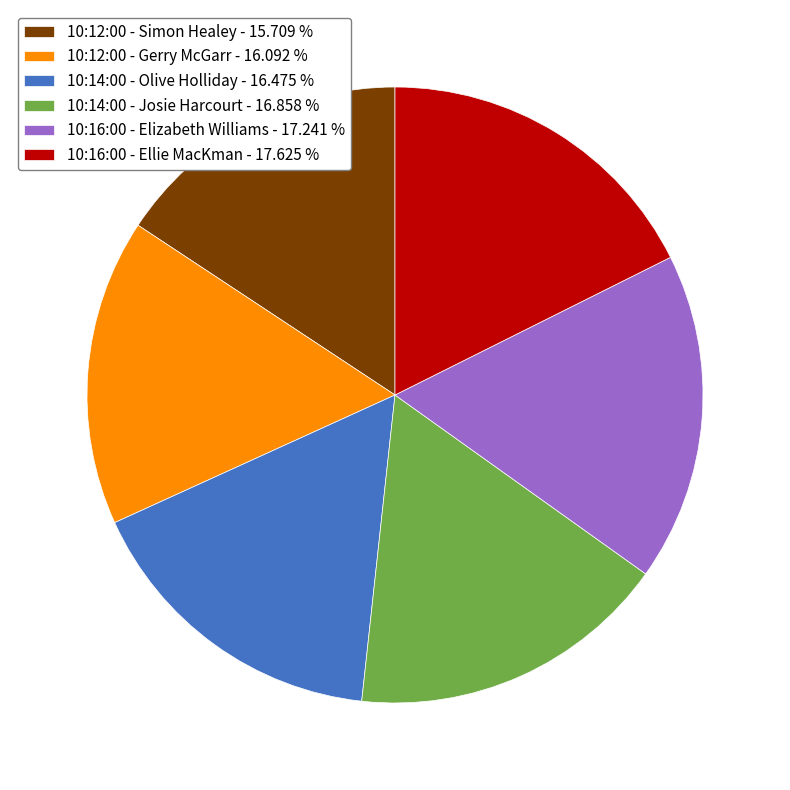

Does 10:16:00 - Ellie MacKman - 17.625 % account for over 50% of the chart?

No